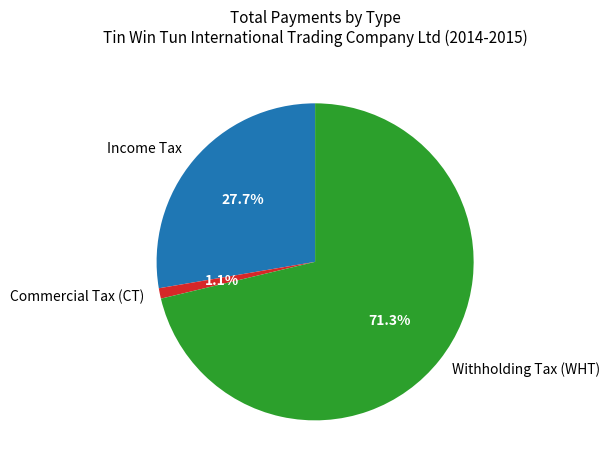

Do Withholding Tax (WHT) and Commercial Tax (CT) together represent more than half of the pie?

Yes